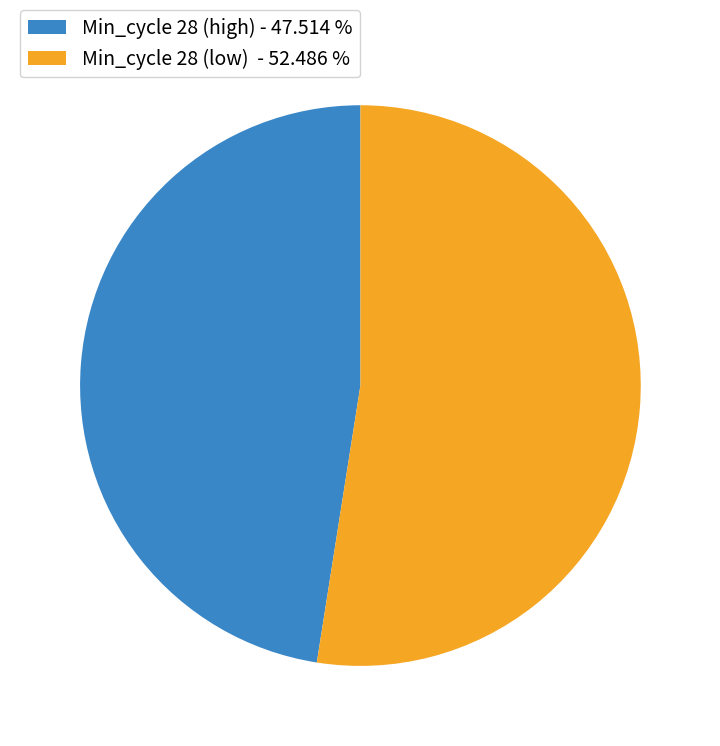

Which category has the biggest portion of the pie?

Min_cycle 28 (low) - 52.486 %